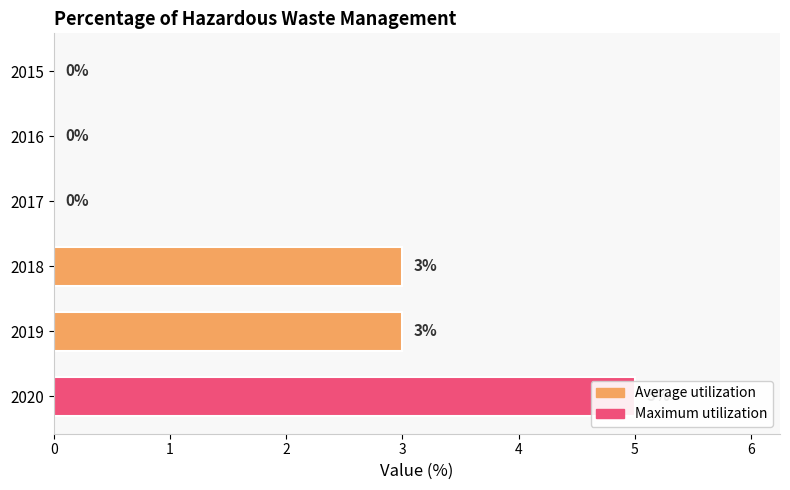

What is the difference between the maximum and minimum values?

5